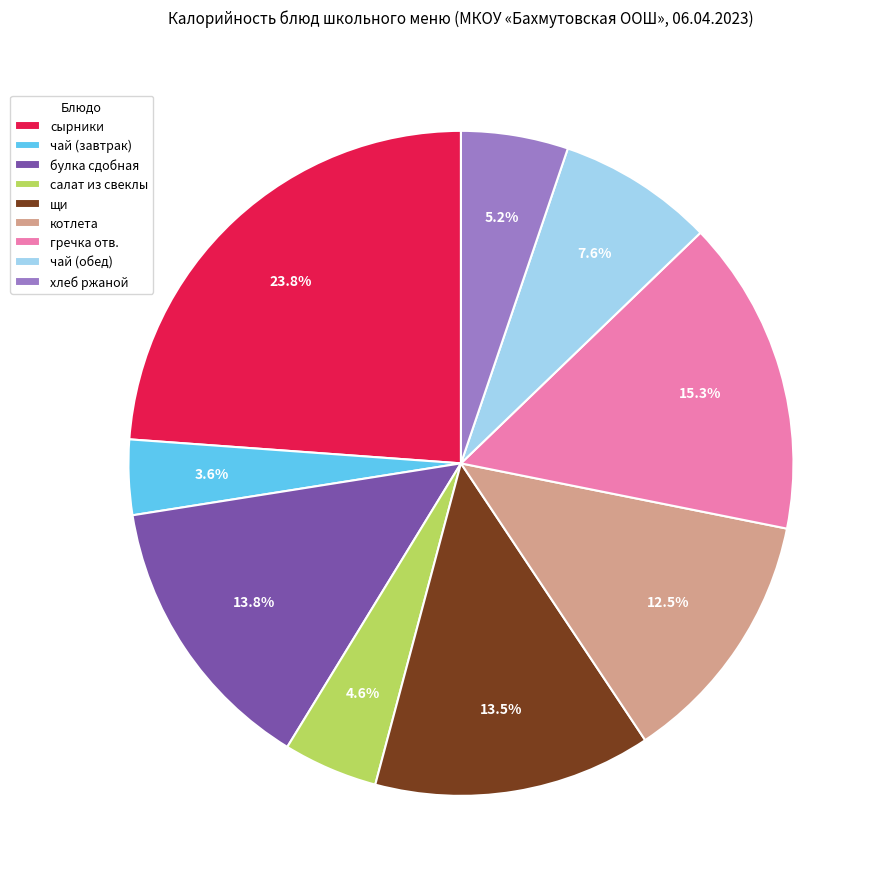

Which slice is the largest?

сырники